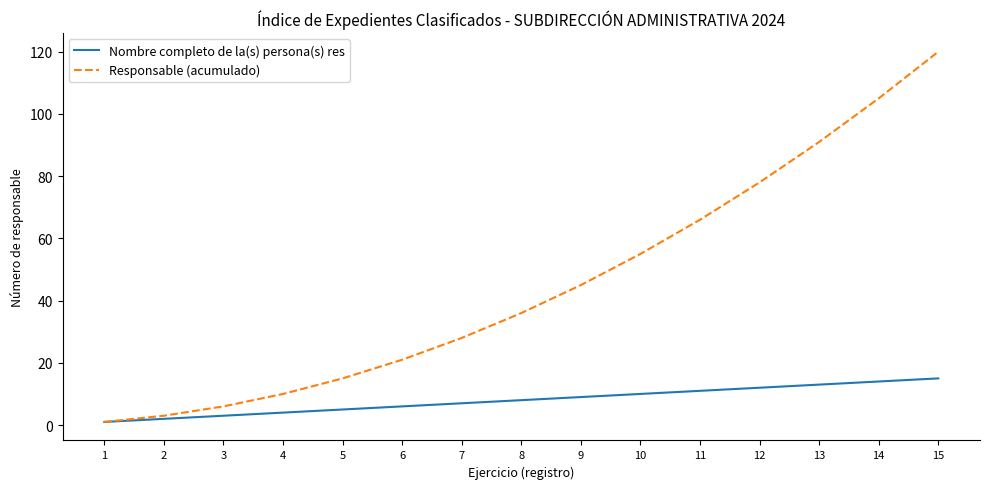

Reading left to right, transcribe all the data shown in this chart.

Nombre completo de la(s) persona(s) res: 1=1	2=2	3=3	4=4	5=5	6=6	7=7	8=8	9=9	10=10	11=11	12=12	13=13	14=14	15=15
Responsable (acumulado): 1=1	2=3	3=6	4=10	5=15	6=21	7=28	8=36	9=45	10=55	11=66	12=78	13=91	14=105	15=120